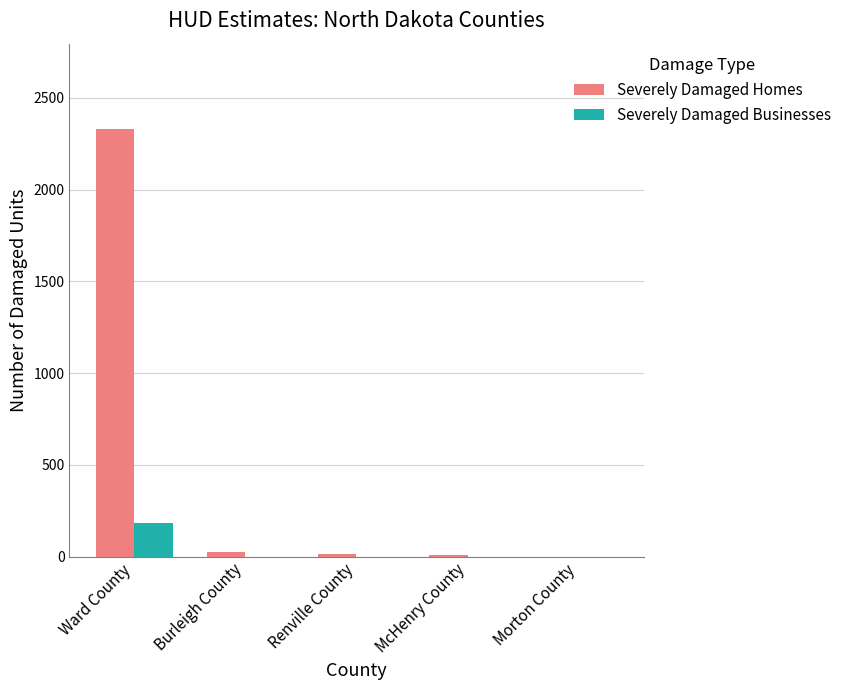

Does the chart contain stacked bars?

No